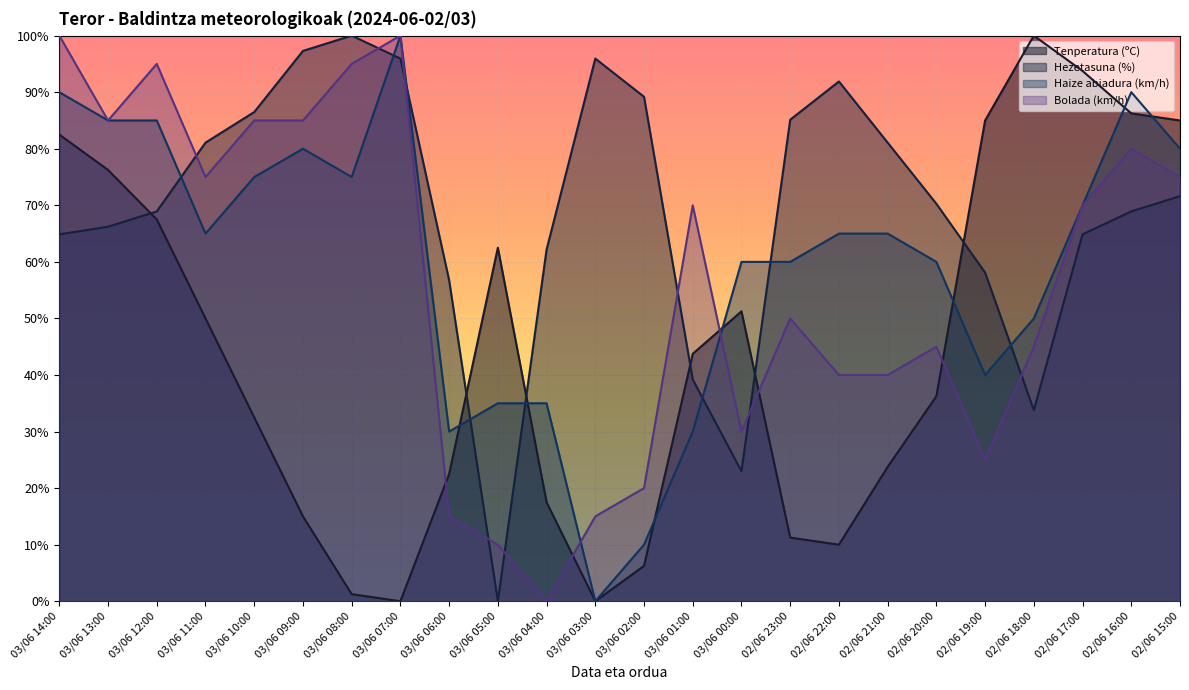

What is the value of the Bolada (km/h) point at the 3rd from the left?

95.0